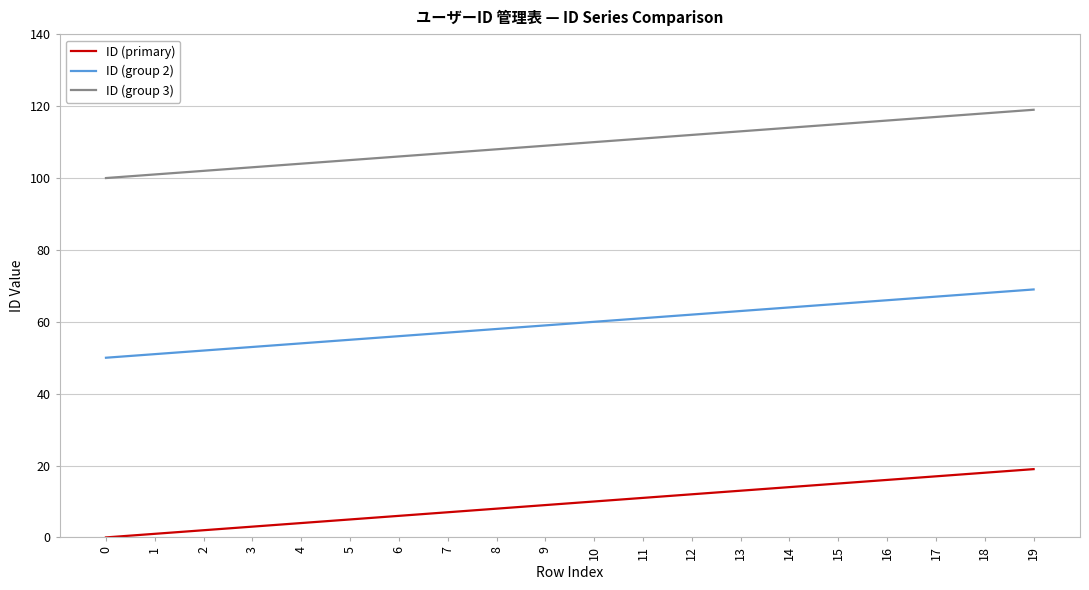

Rank the series by their average value, from lowest to highest.

ID (primary), ID (group 2), ID (group 3)